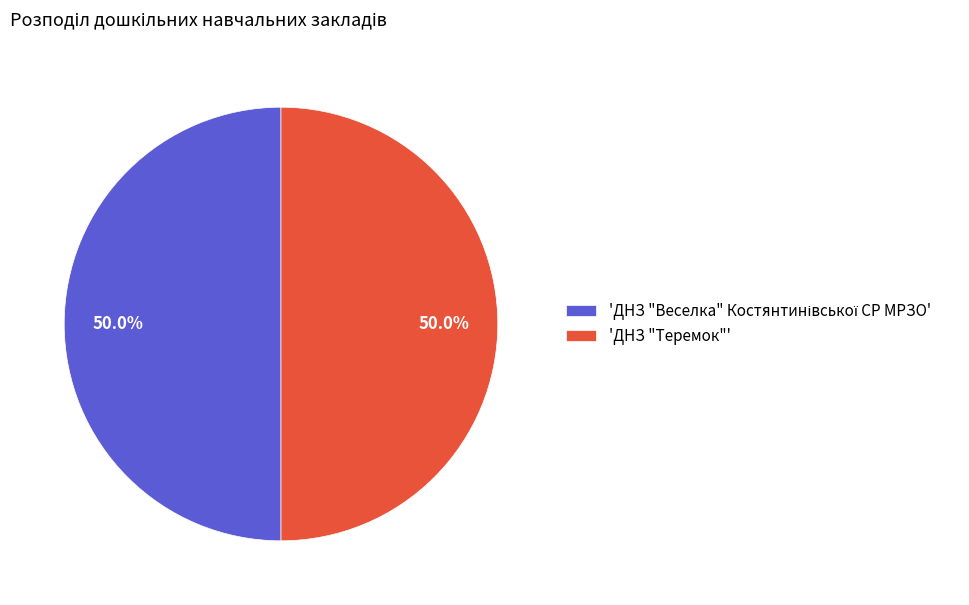

How many segments does this pie chart have?

2